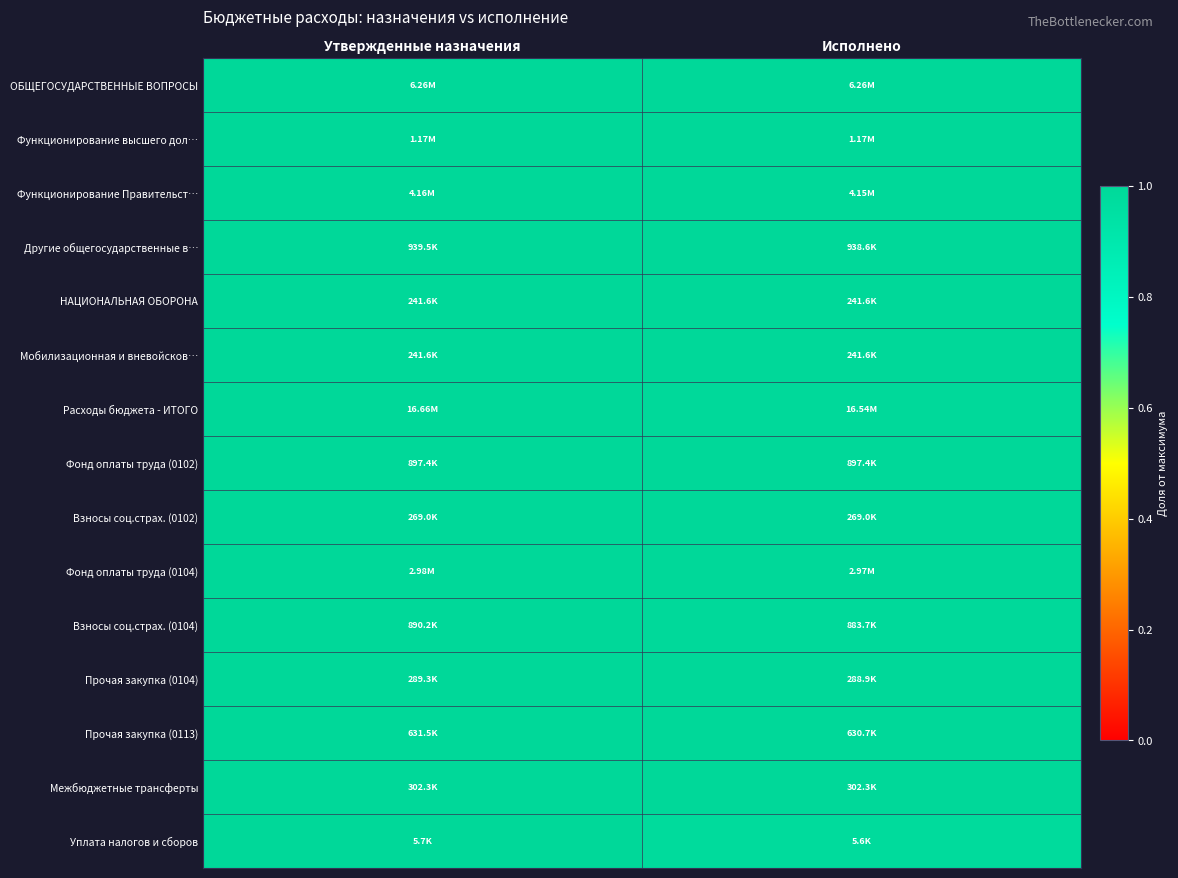

Reading right to left, transcribe all the data shown in this chart.

ОБЩЕГОСУДАРСТВЕННЫЕ ВОПРОСЫ: Исполнено=1.0	Утвержденные назначения=1.0
Функционирование высшего дол…: Исполнено=1.0	Утвержденные назначения=1.0
Функционирование Правительст…: Исполнено=1.0	Утвержденные назначения=1.0
Другие общегосударственные в…: Исполнено=1.0	Утвержденные назначения=1.0
НАЦИОНАЛЬНАЯ ОБОРОНА: Исполнено=1.0	Утвержденные назначения=1.0
Мобилизационная и вневойсков…: Исполнено=1.0	Утвержденные назначения=1.0
Расходы бюджета - ИТОГО: Исполнено=1.0	Утвержденные назначения=1.0
Фонд оплаты труда (0102): Исполнено=1.0	Утвержденные назначения=1.0
Взносы соц.страх. (0102): Исполнено=1.0	Утвержденные назначения=1.0
Фонд оплаты труда (0104): Исполнено=1.0	Утвержденные назначения=1.0
Взносы соц.страх. (0104): Исполнено=1.0	Утвержденные назначения=1.0
Прочая закупка (0104): Исполнено=1.0	Утвержденные назначения=1.0
Прочая закупка (0113): Исполнено=1.0	Утвержденные назначения=1.0
Межбюджетные трансферты: Исполнено=1.0	Утвержденные назначения=1.0
Уплата налогов и сборов: Исполнено=1.0	Утвержденные назначения=1.0